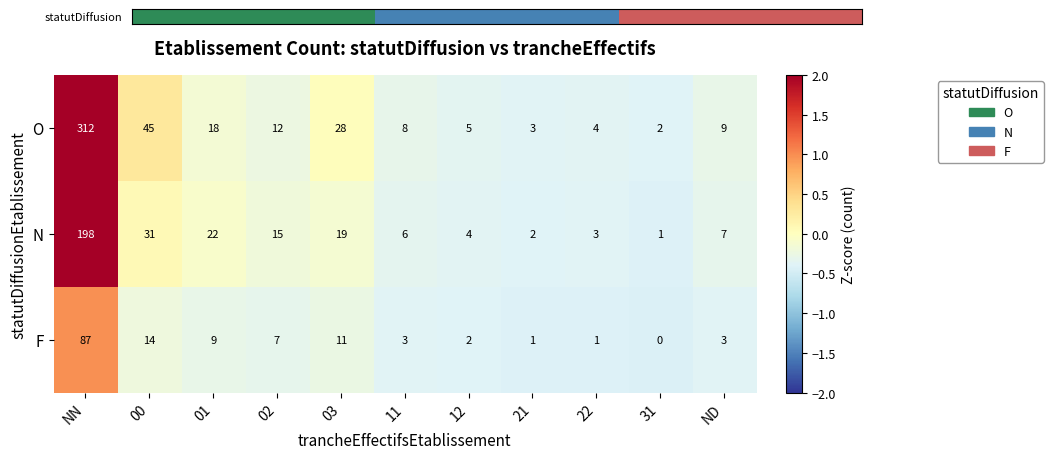

What is the greatest value displayed?

312